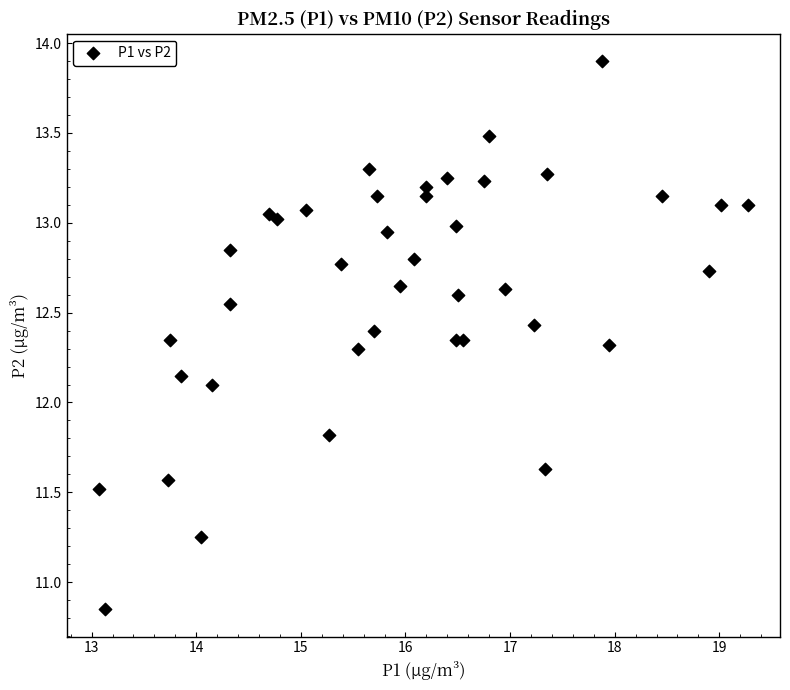

What Y value in the scatter plot is closest to 12?

12.1